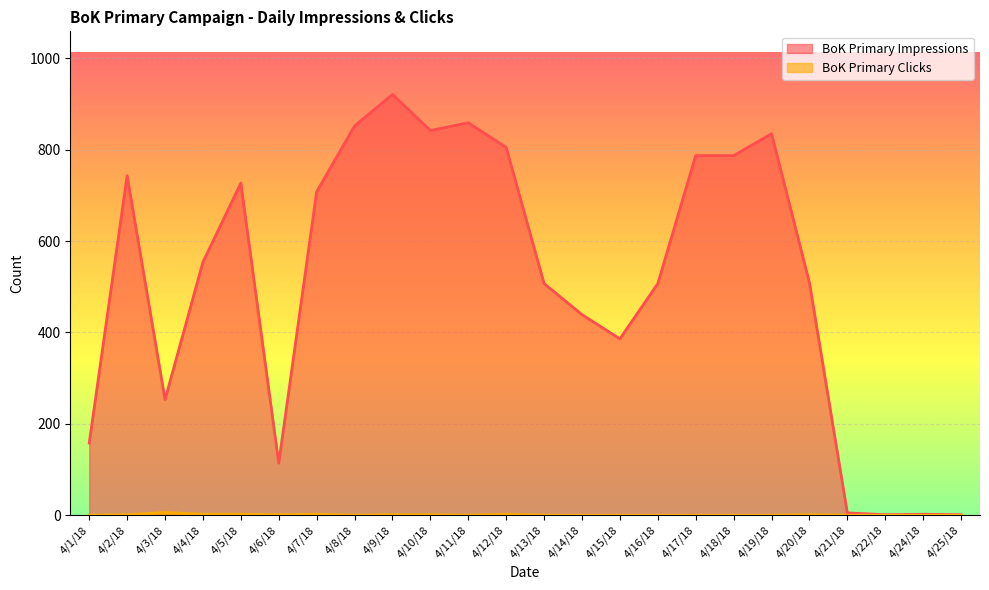

What position from the right is 4/25/18?

1